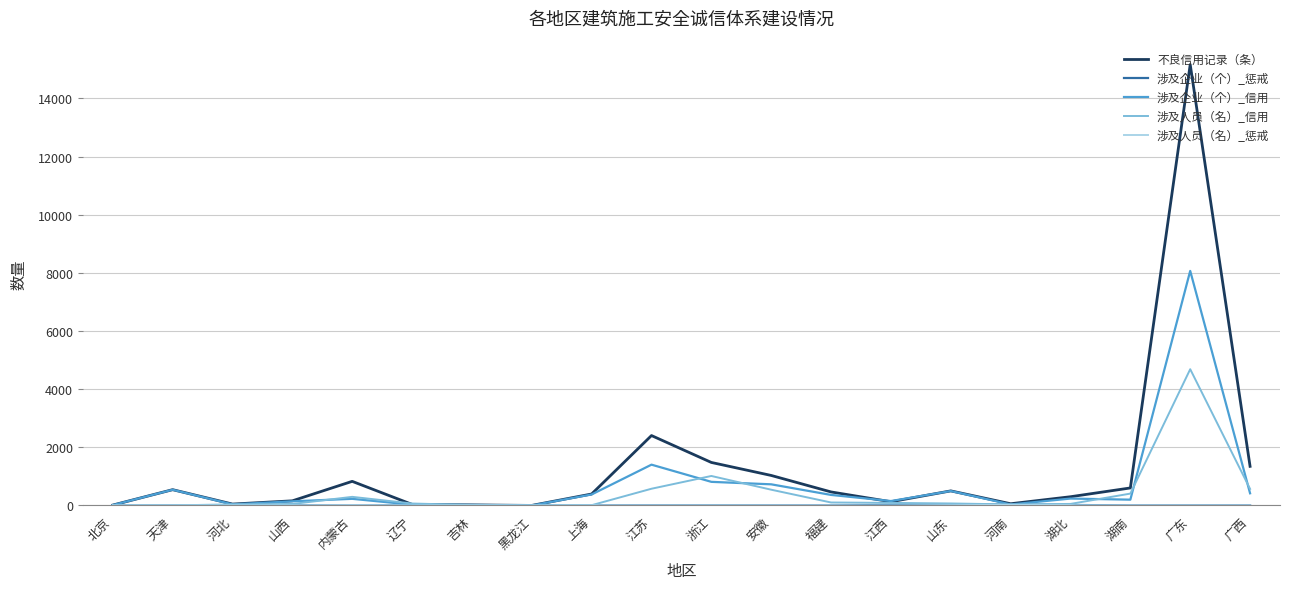

Which series has the widest spread of values?

不良信用记录（条）